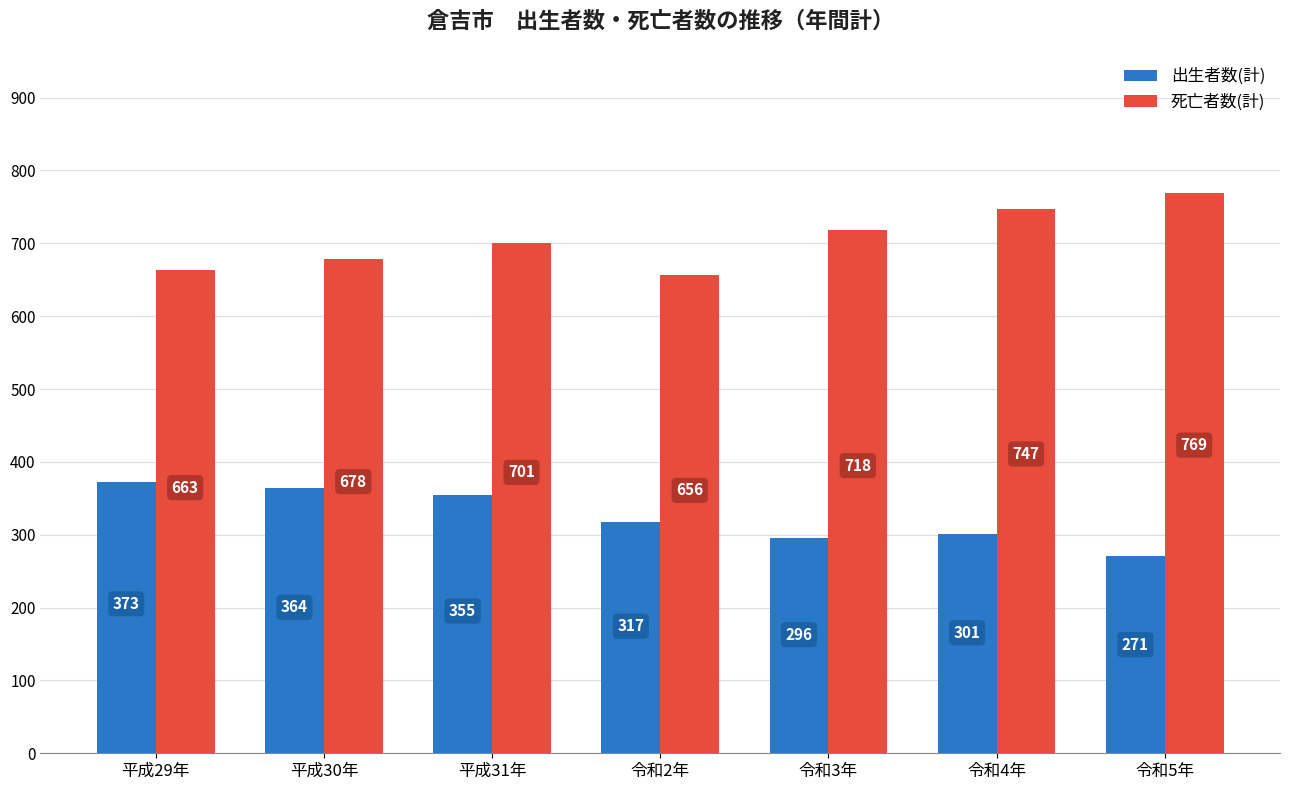

What is the total value across all series at 平成29年?

1036